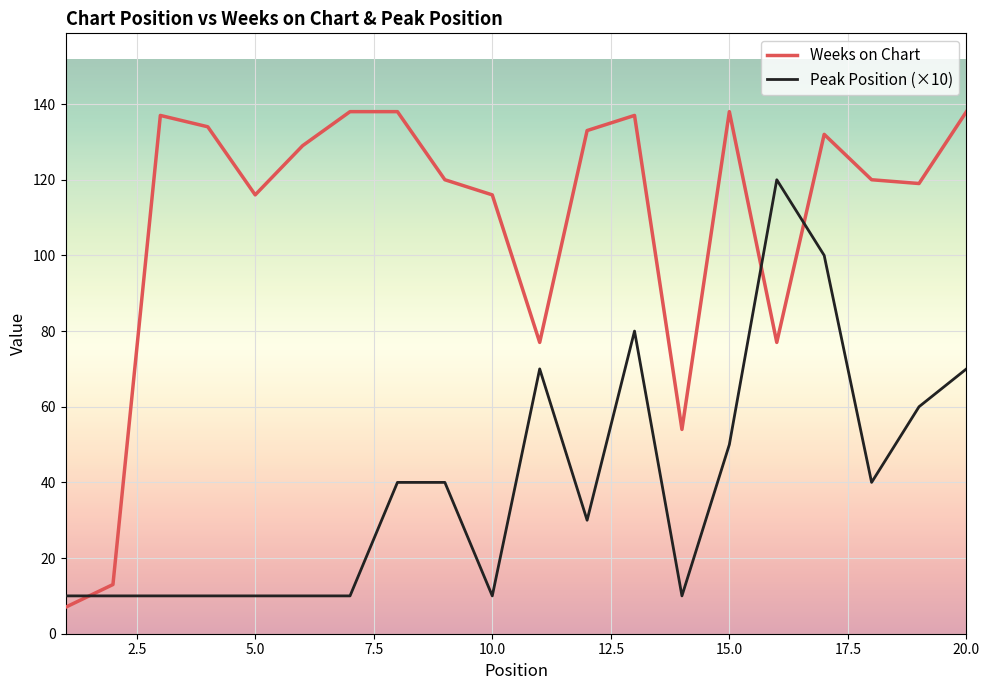

Which series has the largest total across all categories?

Weeks on Chart